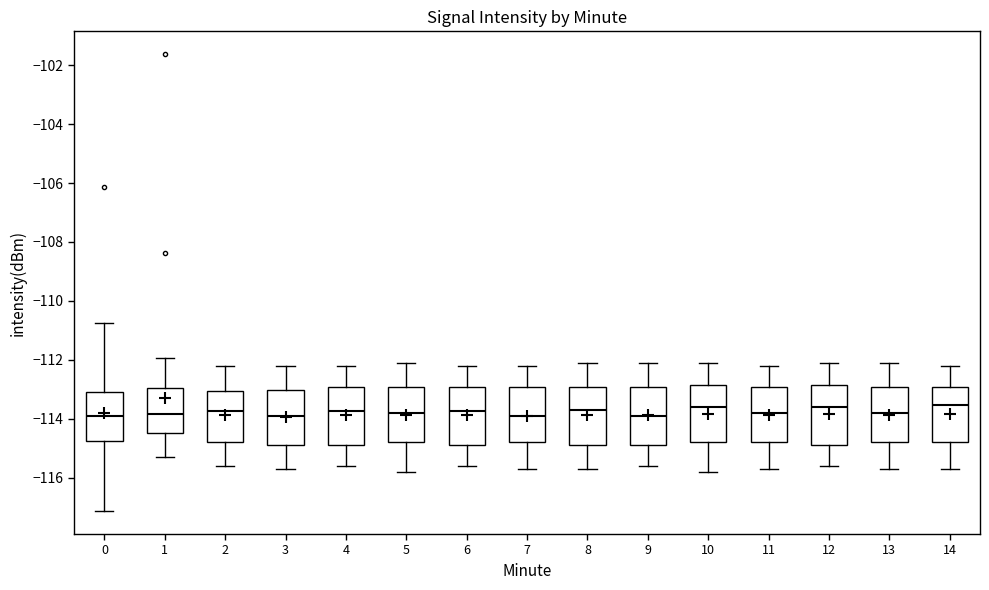

Reading left to right, transcribe this box plot: for each box, give where its median line is, the range the box spans, and where its two whiskers end, as read against the y-axis. The values are not printed on the chart, so give them approximately, as read against the axis.

0: median -114.0, box -114.8 to -113.2, whiskers -117.2 to -110.8
1: median -113.8, box -114.4 to -113.0, whiskers -115.2 to -112.0
2: median -113.8, box -114.8 to -113.0, whiskers -115.6 to -112.2
3: median -113.8, box -114.8 to -113.0, whiskers -115.6 to -112.2
4: median -113.8, box -114.8 to -113.0, whiskers -115.6 to -112.2
5: median -113.8, box -114.8 to -113.0, whiskers -115.8 to -112.0
6: median -113.8, box -114.8 to -113.0, whiskers -115.6 to -112.2
7: median -113.8, box -114.8 to -113.0, whiskers -115.6 to -112.2
8: median -113.6, box -114.8 to -113.0, whiskers -115.6 to -112.0
9: median -113.8, box -114.8 to -113.0, whiskers -115.6 to -112.0
10: median -113.6, box -114.8 to -112.8, whiskers -115.8 to -112.0
11: median -113.8, box -114.8 to -113.0, whiskers -115.6 to -112.2
12: median -113.6, box -114.8 to -112.8, whiskers -115.6 to -112.0
13: median -113.8, box -114.8 to -113.0, whiskers -115.6 to -112.0
14: median -113.6, box -114.8 to -113.0, whiskers -115.6 to -112.2